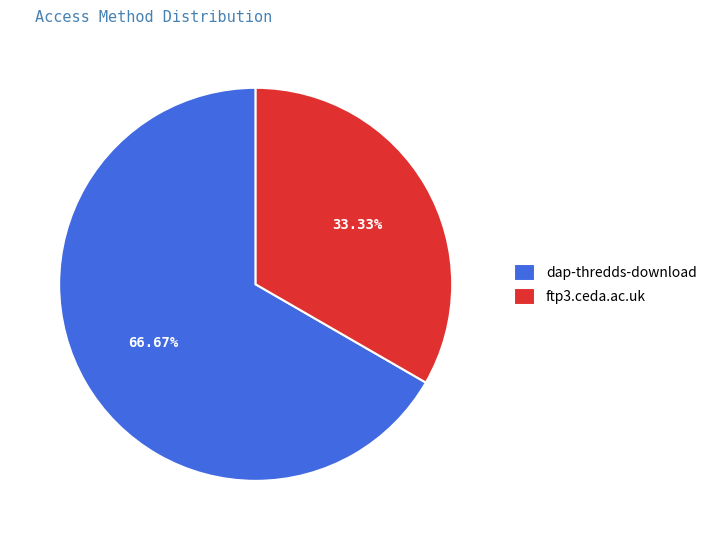

Combined, what portion of the pie is ftp3.ceda.ac.uk and dap-thredds-download?

100.0%